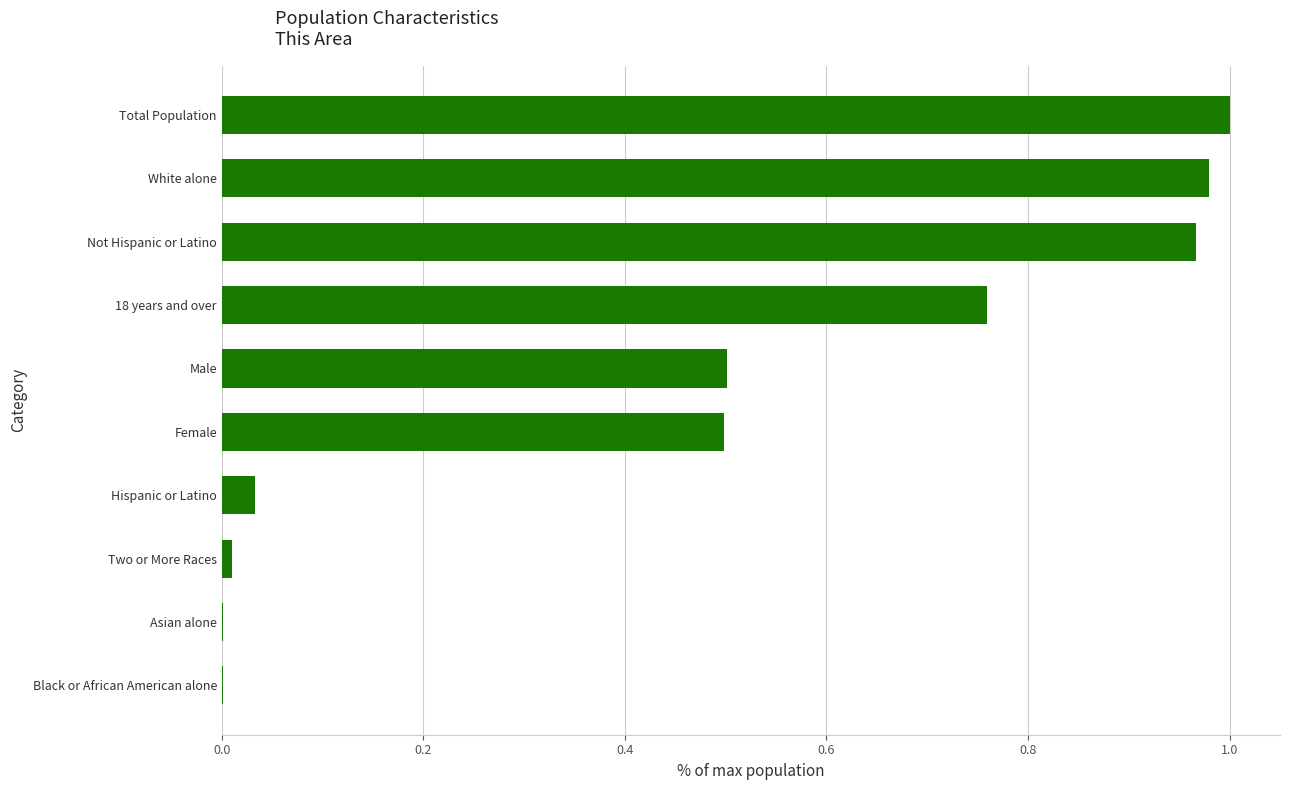

Are the bars grouped side by side (vs. stacked)?

No